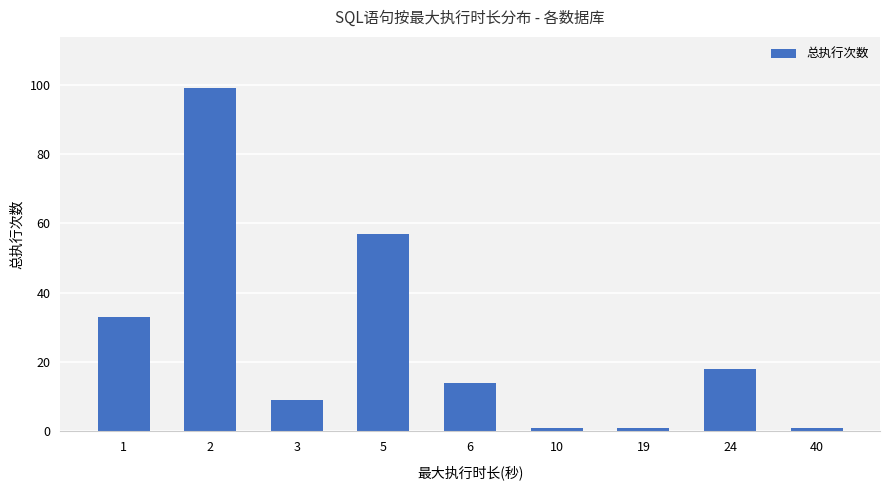

Count the number of data series in this chart.

1